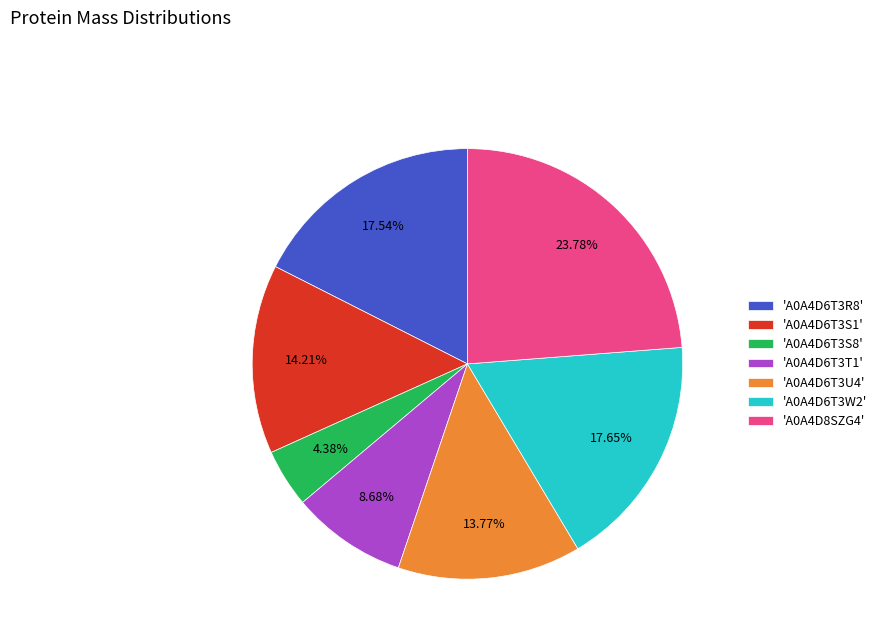

Combined, do 'A0A4D6T3U4' and 'A0A4D8SZG4' account for over 50%?

No